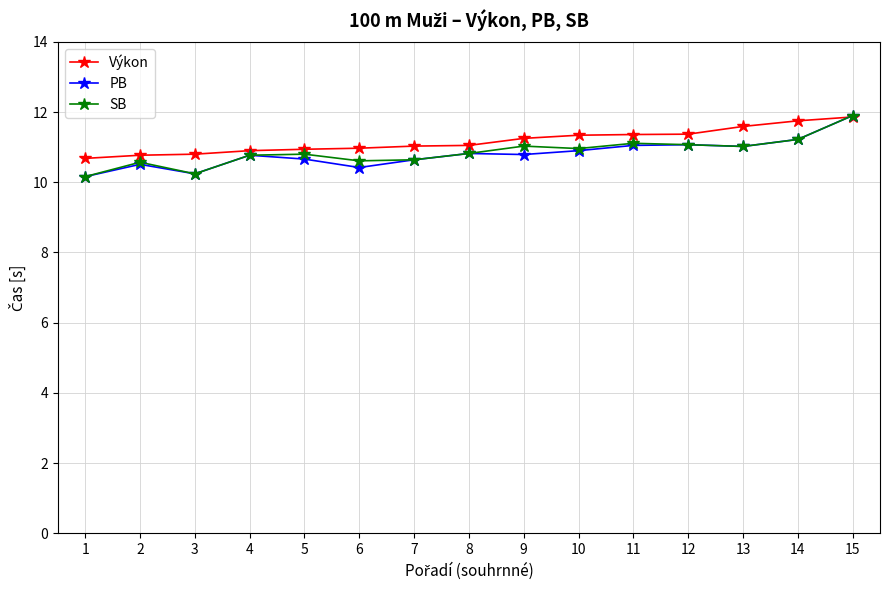

At 6, list the series in order from smallest to largest.

PB, SB, Výkon